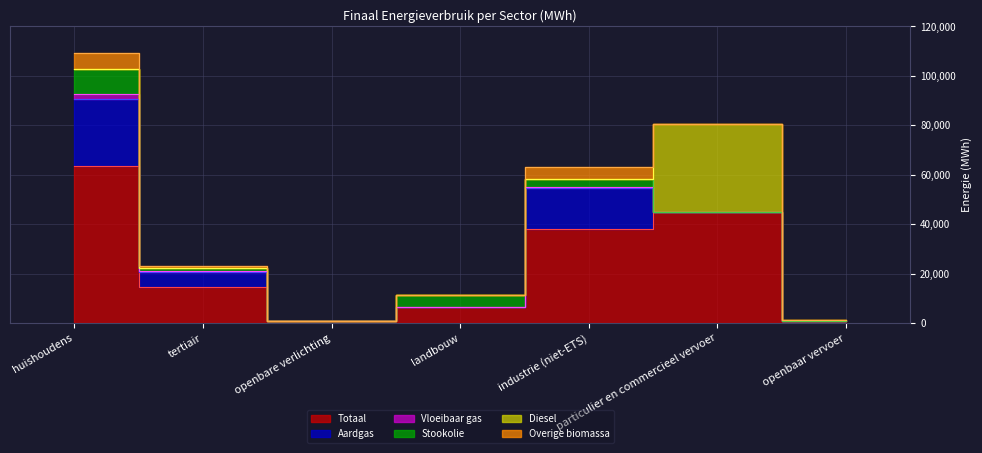

At which label does Totaal reach its peak?

huishoudens